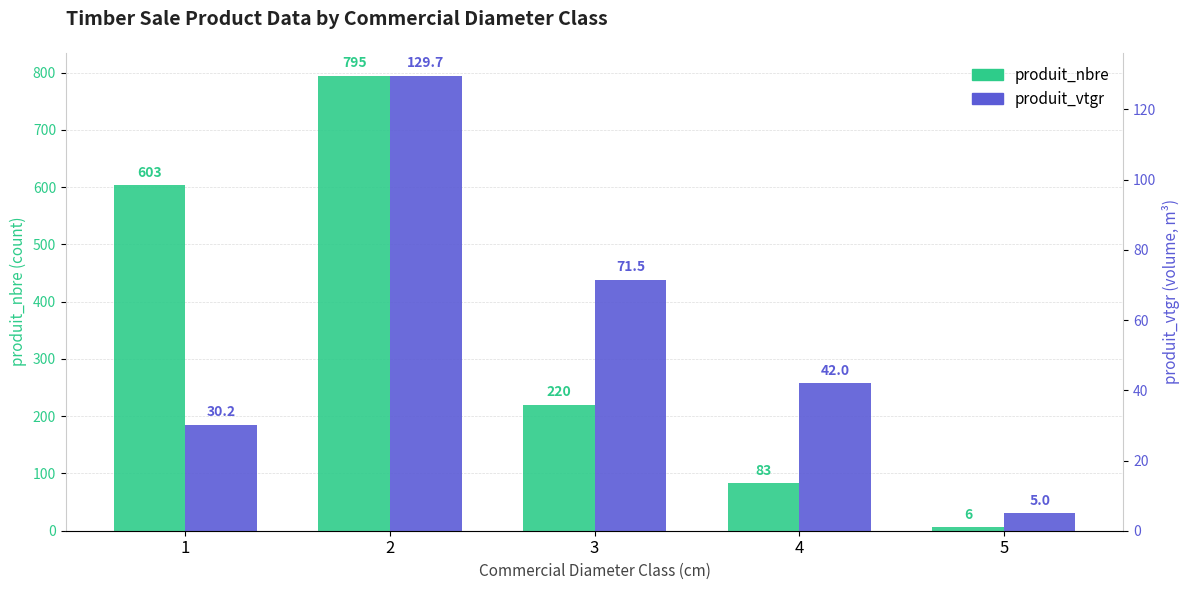

Is it true that produit_nbre equals 54.2 at 4?

False